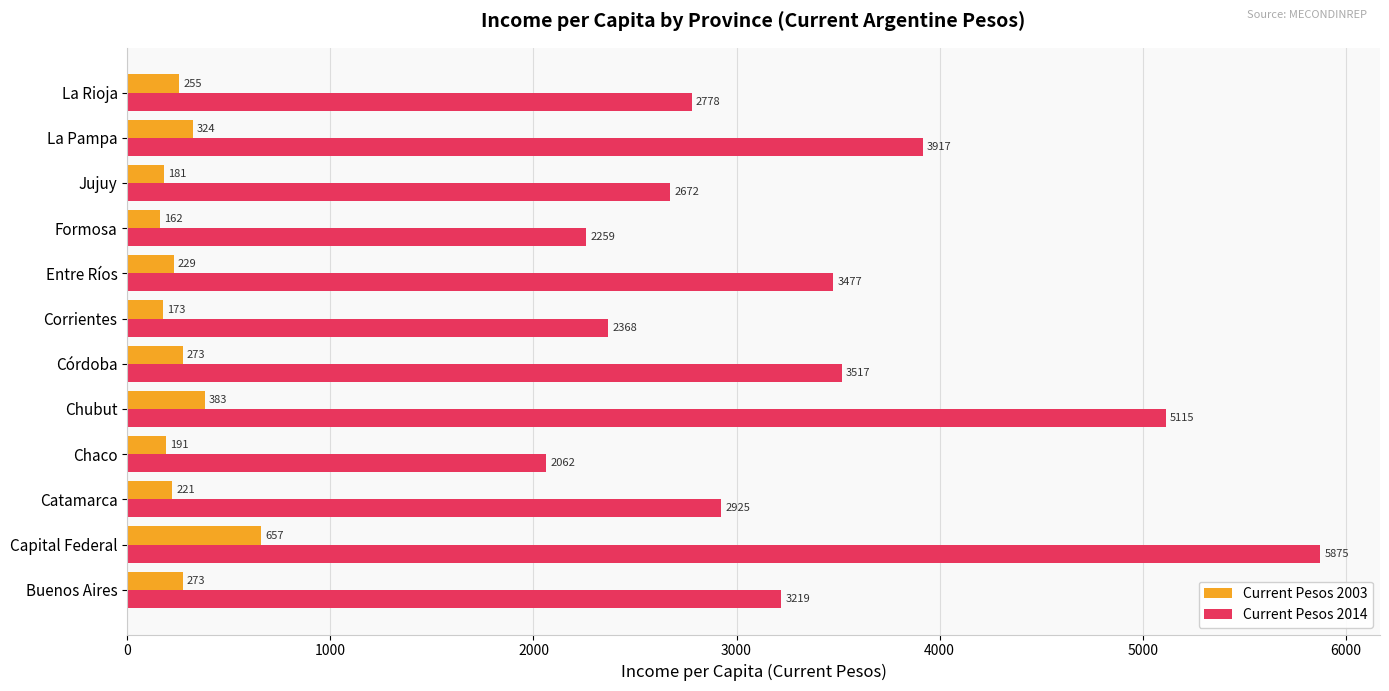

What is the difference between the second highest and minimum values in the Current Pesos 2003 series?

220.9